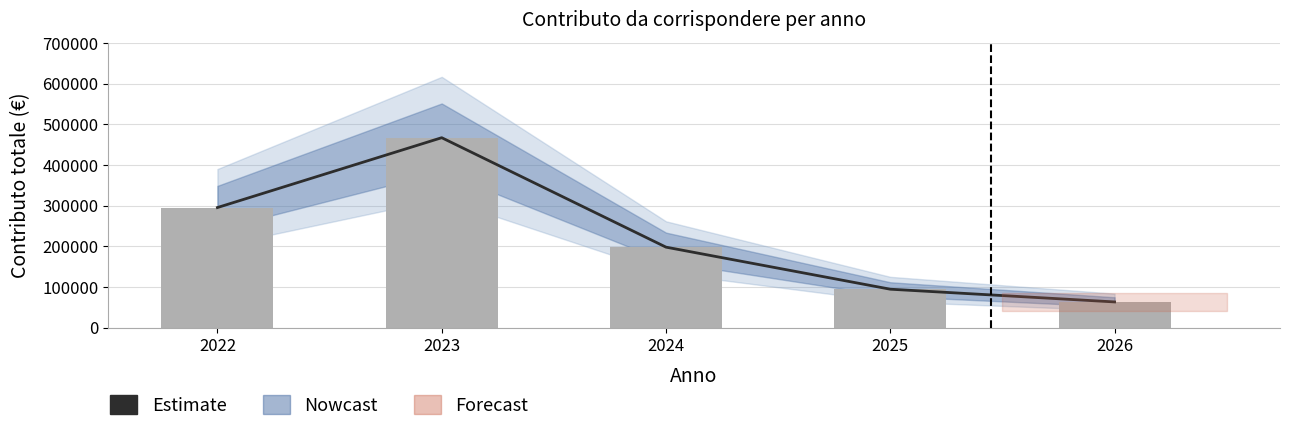

How many data points are less than 198396?

2